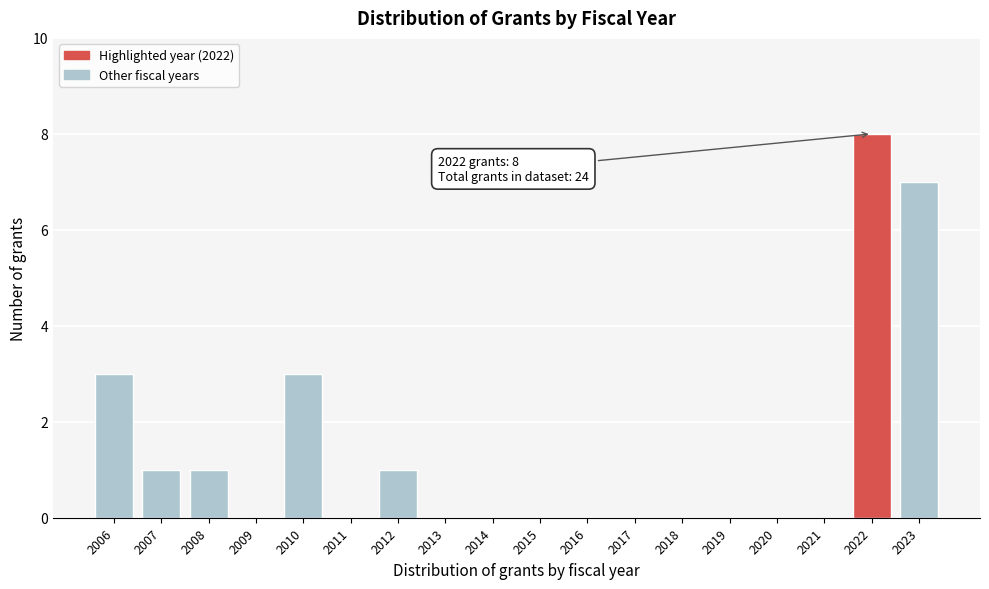

Reading right to left, list all the values displayed in this chart.

2023=7	2022=8	2021=0	2020=0	2019=0	2018=0	2017=0	2016=0	2015=0	2014=0	2013=0	2012=1	2011=0	2010=3	2009=0	2008=1	2007=1	2006=3